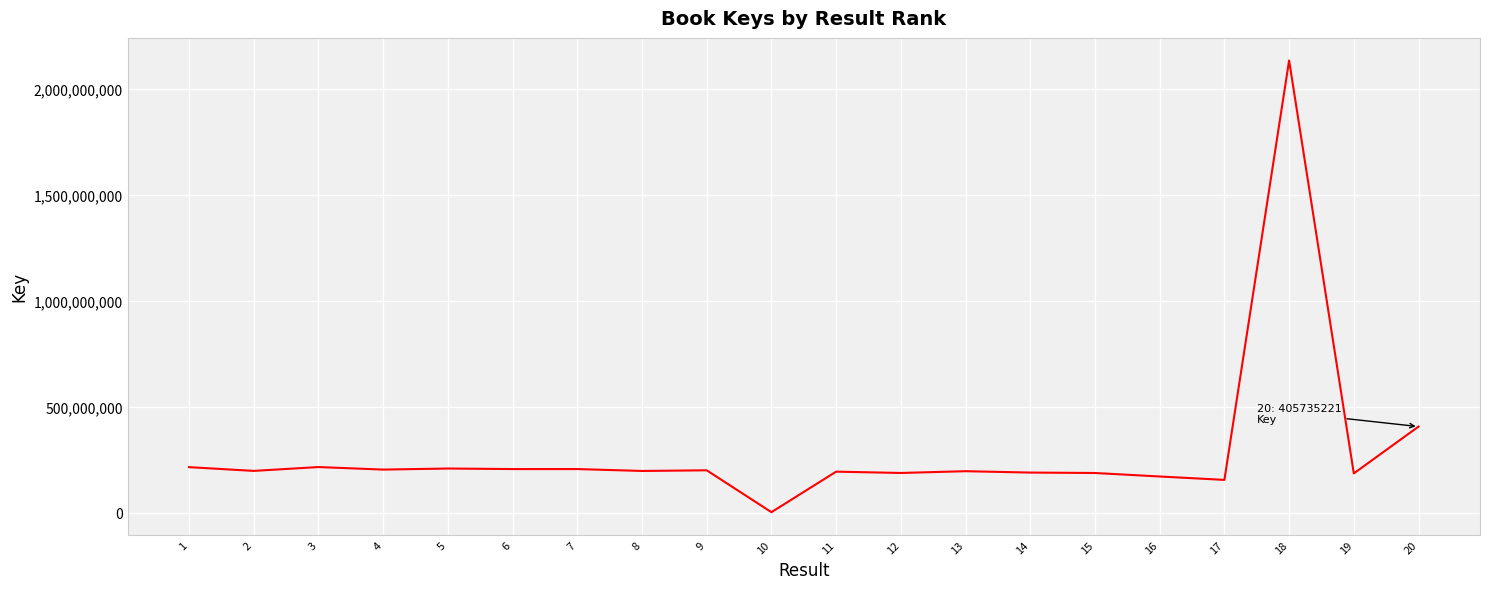

What is the ratio of the value at 20 to the value at 6?

2.0